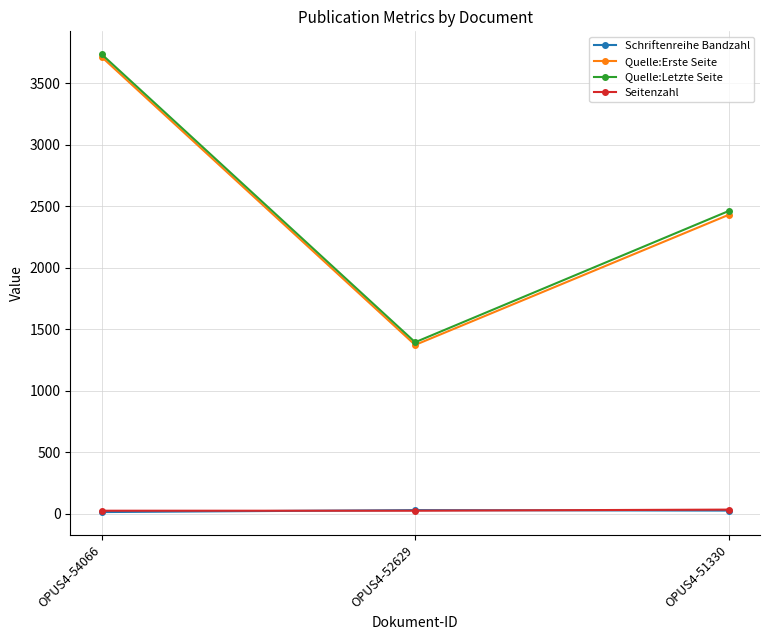

What is the minimum value shown in the chart?

12